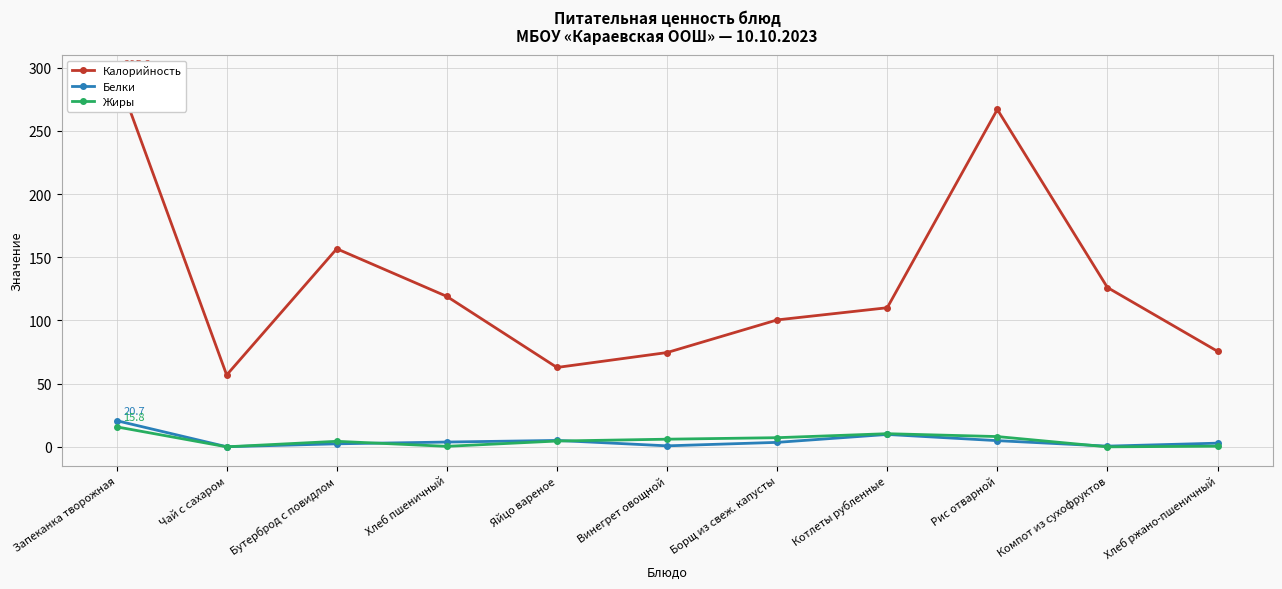

After their last crossing, which series has the higher values: Белки or Жиры?

Белки